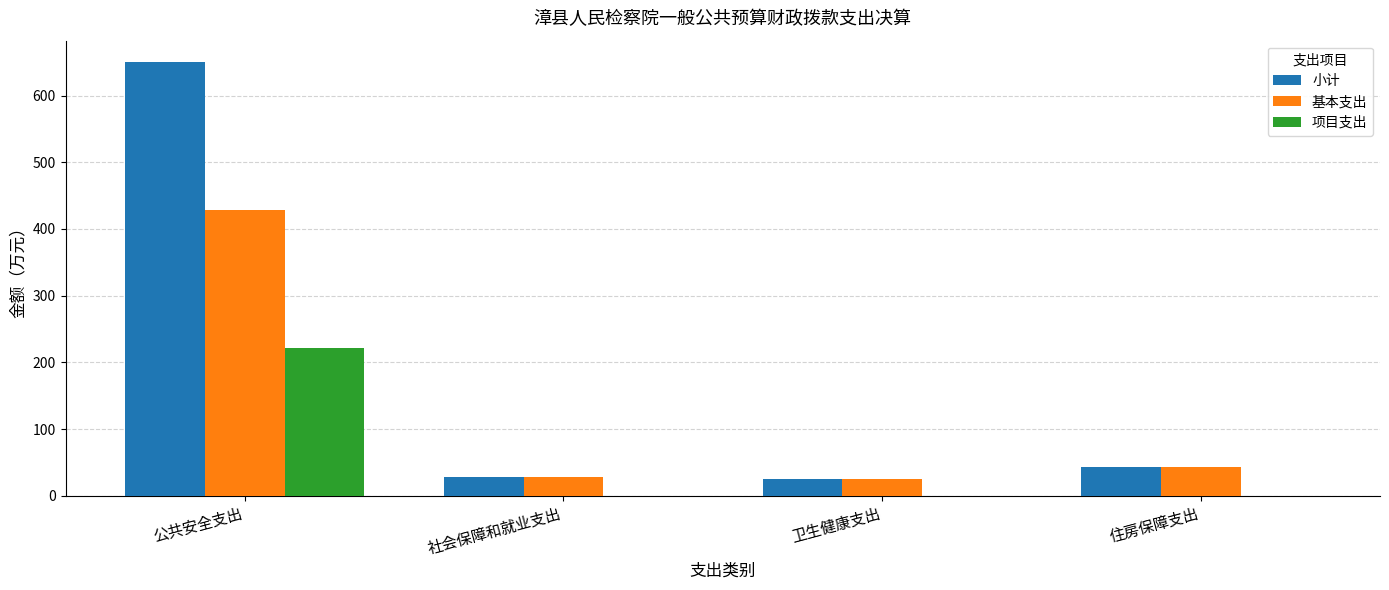

The 项目支出 series shows 130.7 at 公共安全支出. True or false?

False